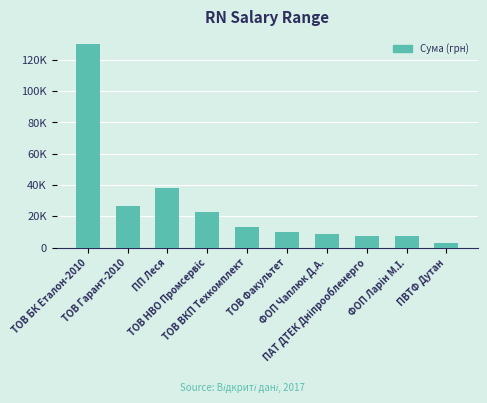

What position from the left is ТОВ ВКП Техкомплект?

5